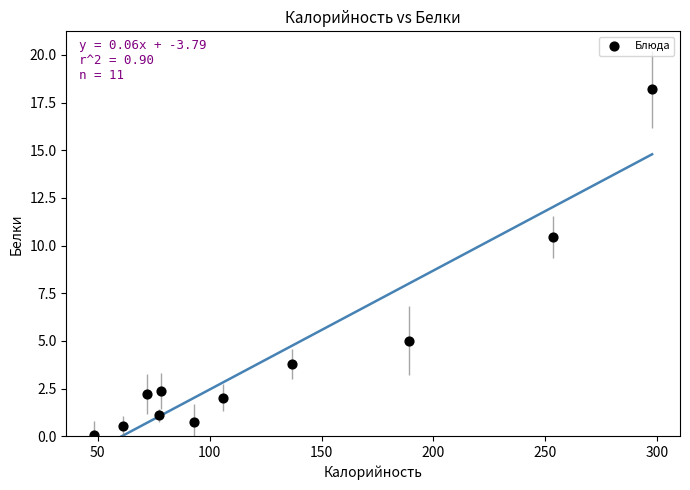

What is the range of X values (max minus min)?

249.1